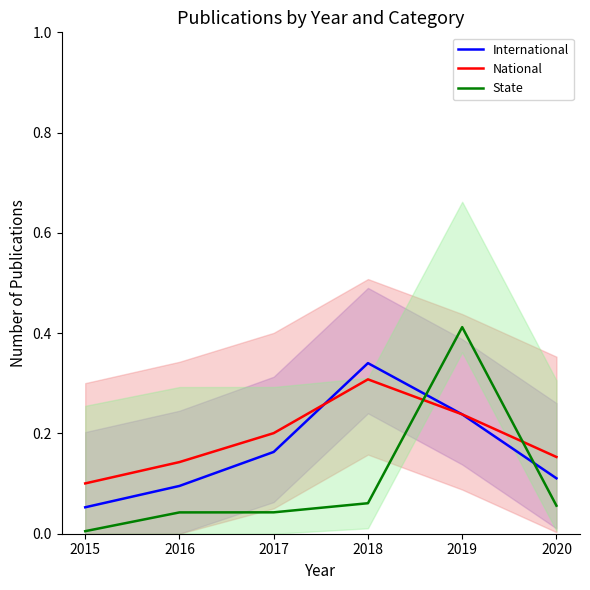

Count the National values in the range 0 to 1.

6